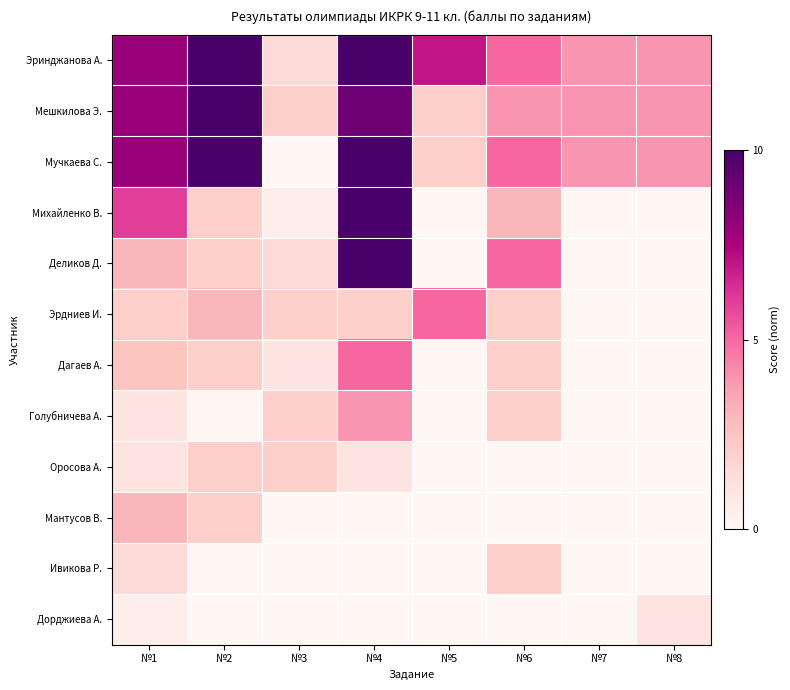

Reading right to left, transcribe all the data shown in this chart.

Эринджанова А.: №8=0.4	№7=0.4	№6=0.5	№5=0.7	№4=1.0	№3=0.1	№2=1.0	№1=0.8
Мешкилова Э.: №8=0.4	№7=0.4	№6=0.4	№5=0.2	№4=0.9	№3=0.2	№2=1.0	№1=0.8
Мучкаева С.: №8=0.4	№7=0.4	№6=0.5	№5=0.2	№4=1.0	№3=0.0	№2=1.0	№1=0.8
Михайленко В.: №8=0.0	№7=0.0	№6=0.3	№5=0.0	№4=1.0	№3=0.1	№2=0.2	№1=0.6
Деликов Д.: №8=0.0	№7=0.0	№6=0.5	№5=0.0	№4=1.0	№3=0.1	№2=0.2	№1=0.3
Эрдниев И.: №8=0.0	№7=0.0	№6=0.2	№5=0.5	№4=0.2	№3=0.2	№2=0.3	№1=0.2
Дагаев А.: №8=0.0	№7=0.0	№6=0.2	№5=0.0	№4=0.5	№3=0.1	№2=0.2	№1=0.2
Голубничева А.: №8=0.0	№7=0.0	№6=0.2	№5=0.0	№4=0.4	№3=0.2	№2=0.0	№1=0.1
Оросова А.: №8=0.0	№7=0.0	№6=0.0	№5=0.0	№4=0.1	№3=0.2	№2=0.2	№1=0.1
Мантусов В.: №8=0.0	№7=0.0	№6=0.0	№5=0.0	№4=0.0	№3=0.0	№2=0.2	№1=0.3
Ивикова Р.: №8=0.0	№7=0.0	№6=0.2	№5=0.0	№4=0.0	№3=0.0	№2=0.0	№1=0.1
Дорджиева А.: №8=0.1	№7=0.0	№6=0.0	№5=0.0	№4=0.0	№3=0.0	№2=0.0	№1=0.1